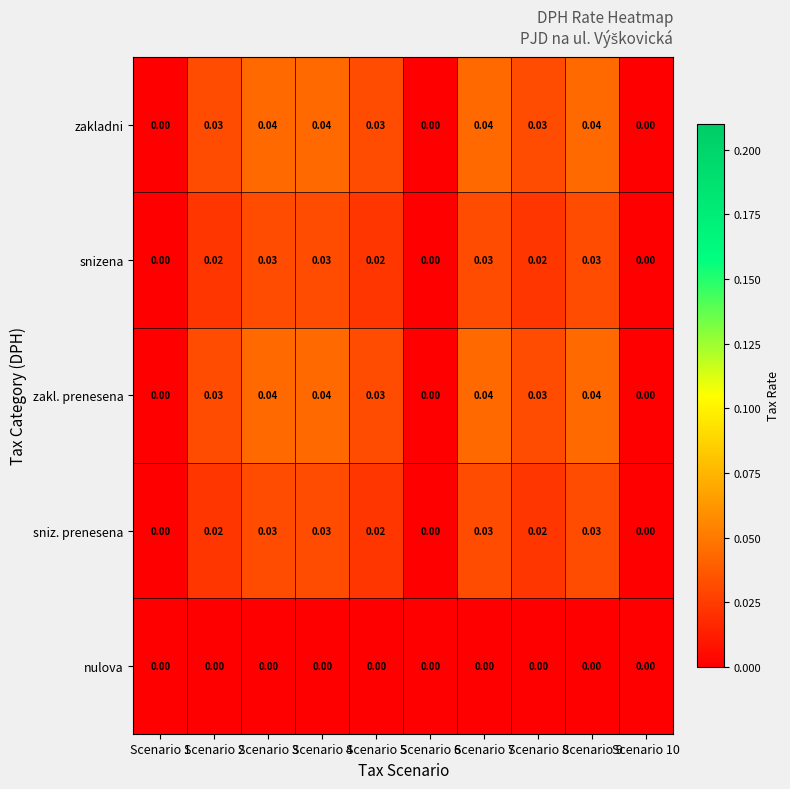

Count the number of categories in the chart.

10